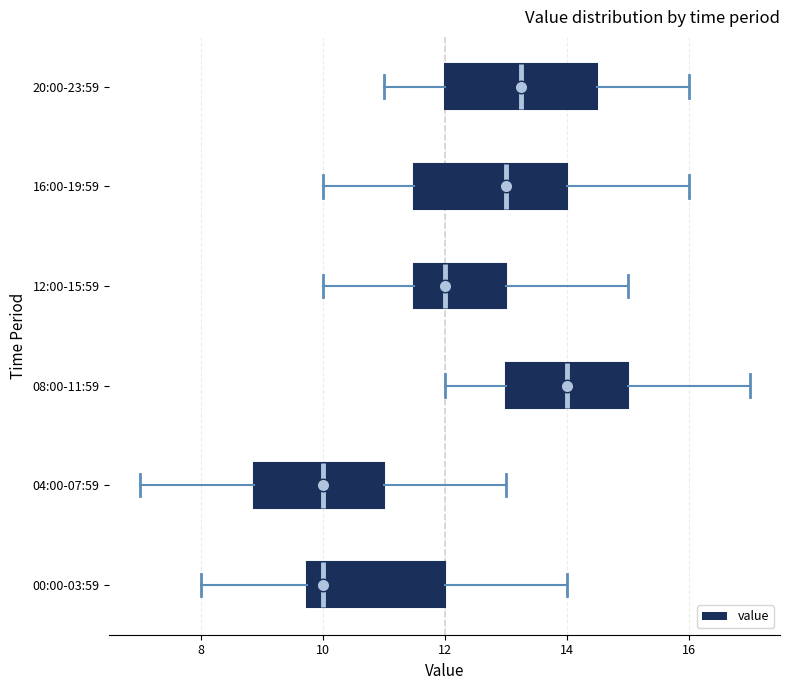

Reading bottom to top, transcribe this box plot: for each box, give where its median line is, the range the box spans, and where its two whiskers end, as read against the x-axis. The values are not printed on the chart, so give them approximately, as read against the axis.

00:00-03:59: median 10.0, box 9.8 to 12.0, whiskers 8.0 to 14.0
04:00-07:59: median 10.0, box 8.8 to 11.0, whiskers 7.0 to 13.0
08:00-11:59: median 14.0, box 13.0 to 15.0, whiskers 12.0 to 17.0
12:00-15:59: median 12.0, box 11.6 to 13.0, whiskers 10.0 to 15.0
16:00-19:59: median 13.0, box 11.6 to 14.0, whiskers 10.0 to 16.0
20:00-23:59: median 13.2, box 12.0 to 14.6, whiskers 11.0 to 16.0